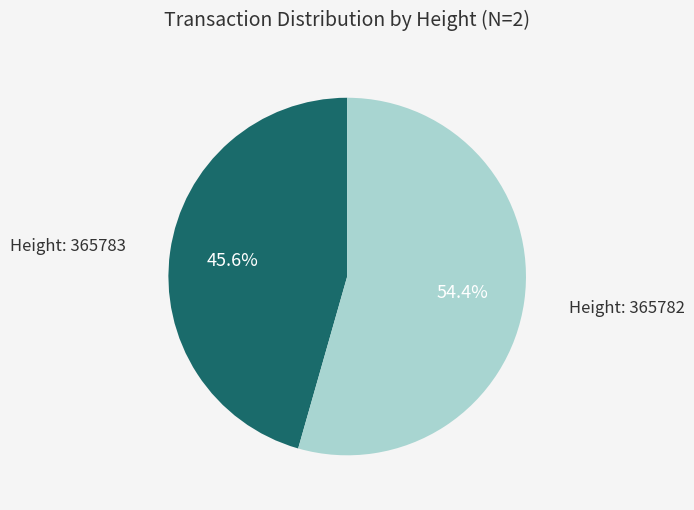

Rank the categories by value from highest to lowest.

365782, 365783